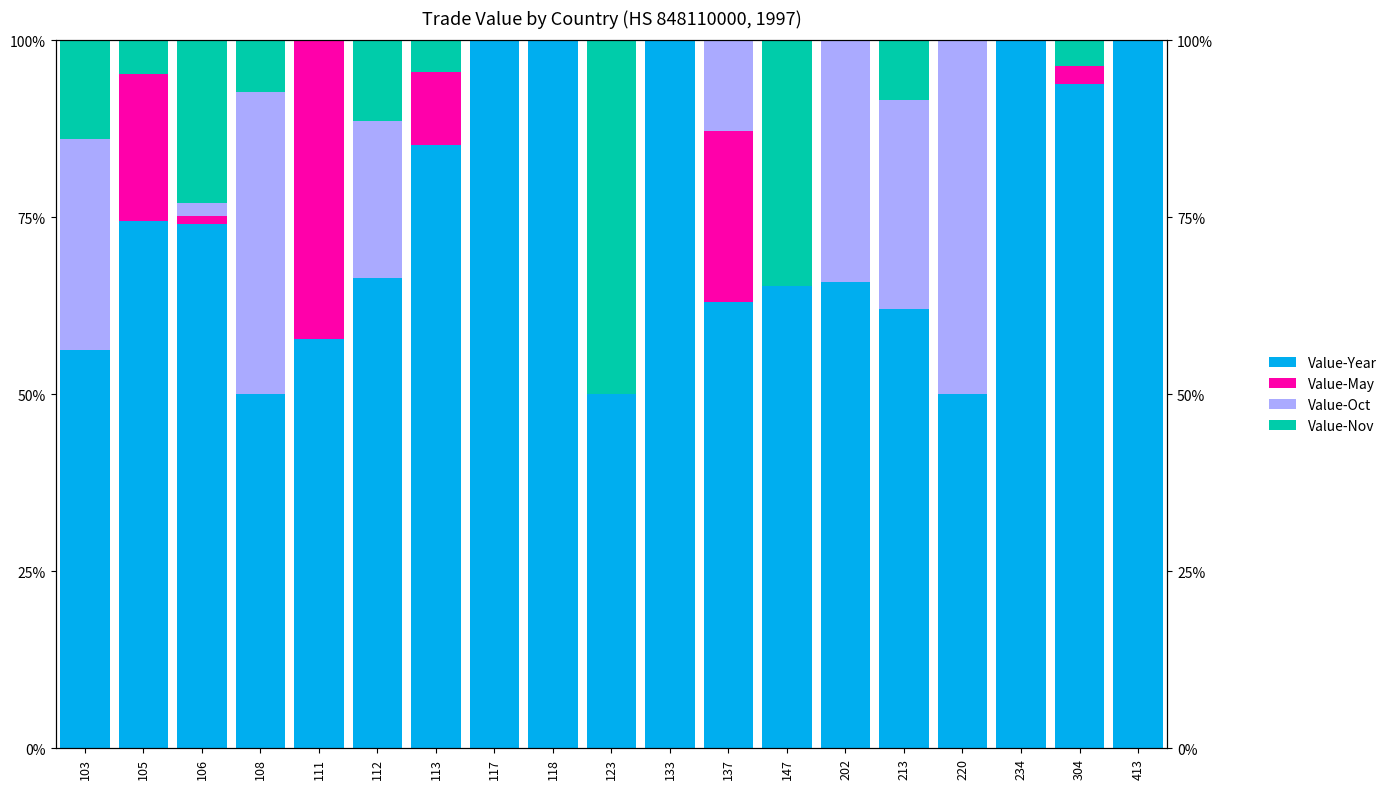

At which category is the sum across all series the highest?

103